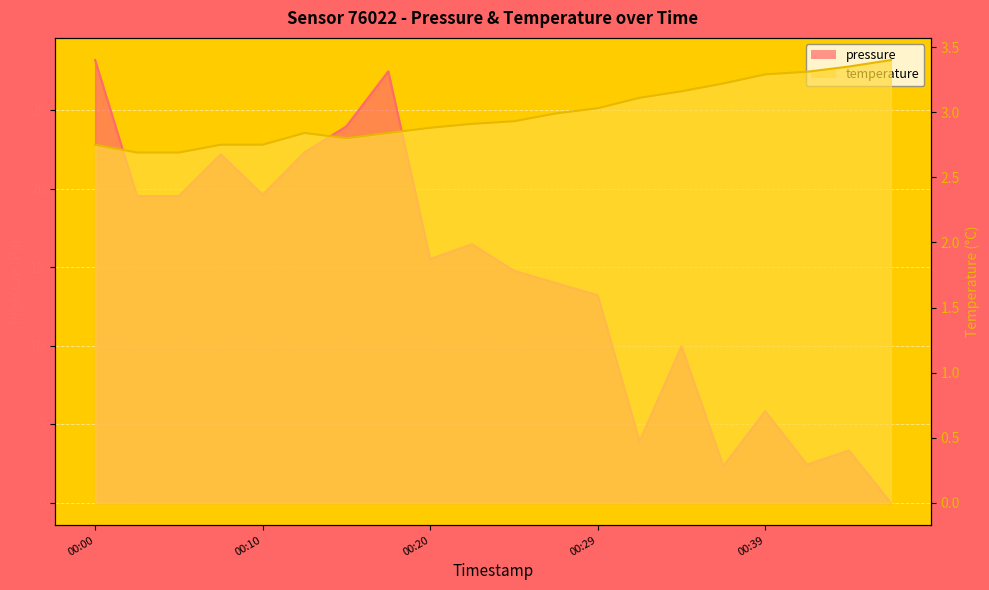

List the series in order of their peak value, lowest first.

temperature, pressure